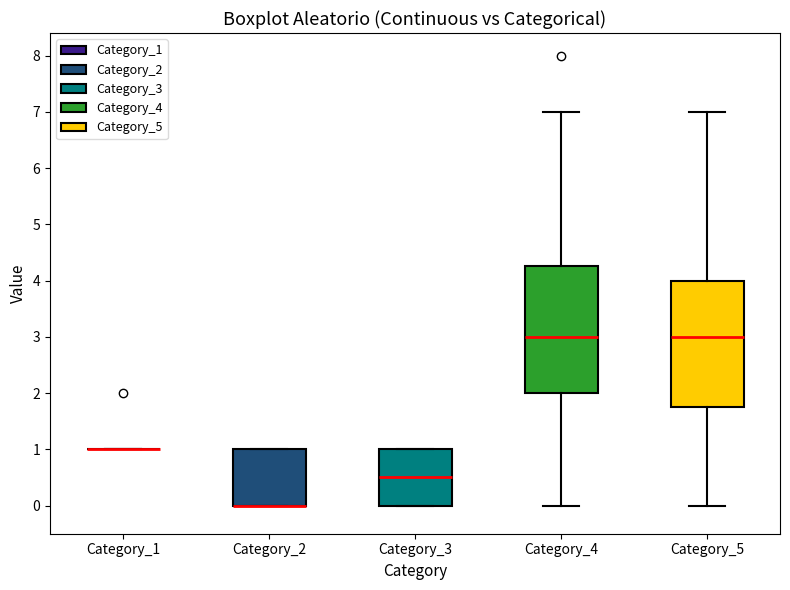

Reading left to right, read every box against the y-axis: the position of its median line, the range the box covers, and the ends of its whiskers. The values are not printed on the chart, so give them approximately, as read against the axis.

Category_1: box collapsed to a line at 1.0, whiskers 1.0 to 1.0
Category_2: median 0.0 (drawn on the box's lower edge), box 0.0 to 1.0, whiskers 0.0 to 1.0
Category_3: median 0.5, box 0.0 to 1.0, whiskers 0.0 to 1.0
Category_4: median 3.0, box 2.0 to 4.3, whiskers 0.0 to 7.0
Category_5: median 3.0, box 1.8 to 4.0, whiskers 0.0 to 7.0